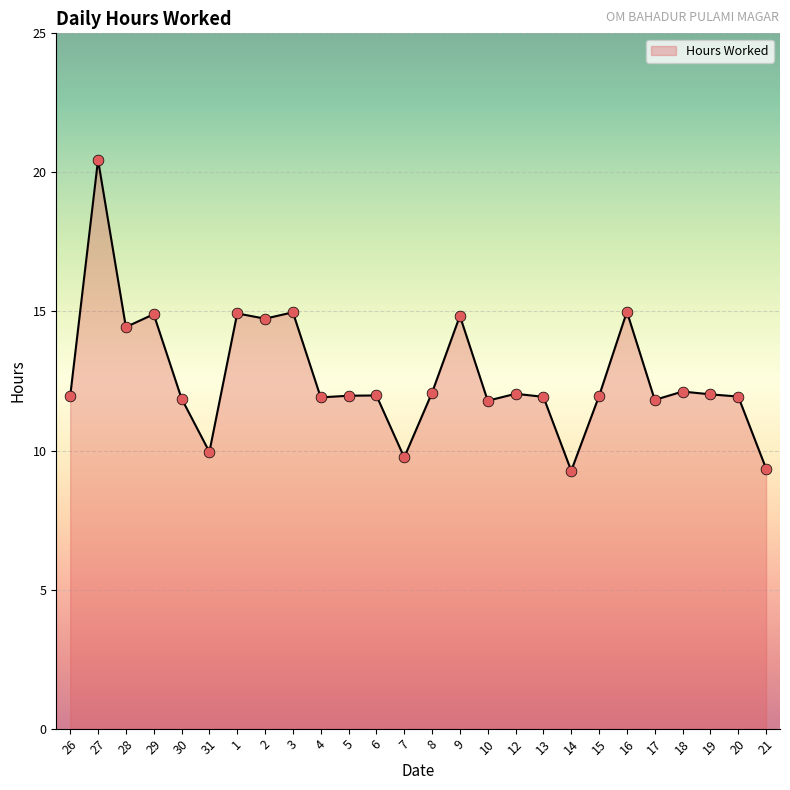

What is the change in value from 8 to 19?

-0.1